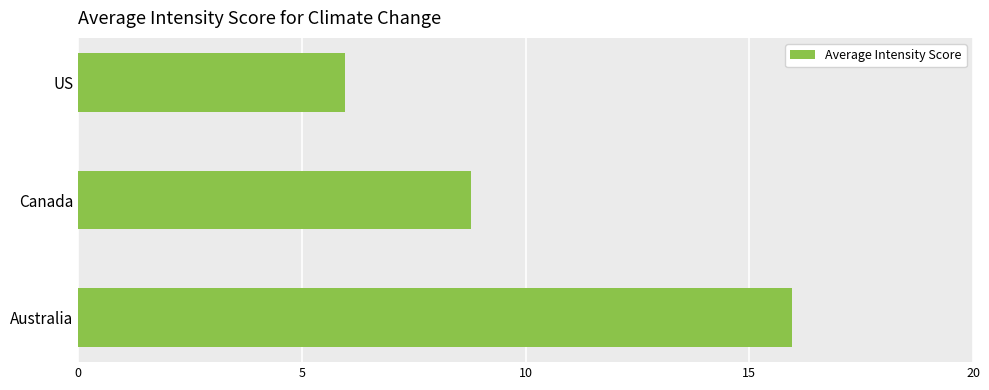

What value does the data have at US?

6.0